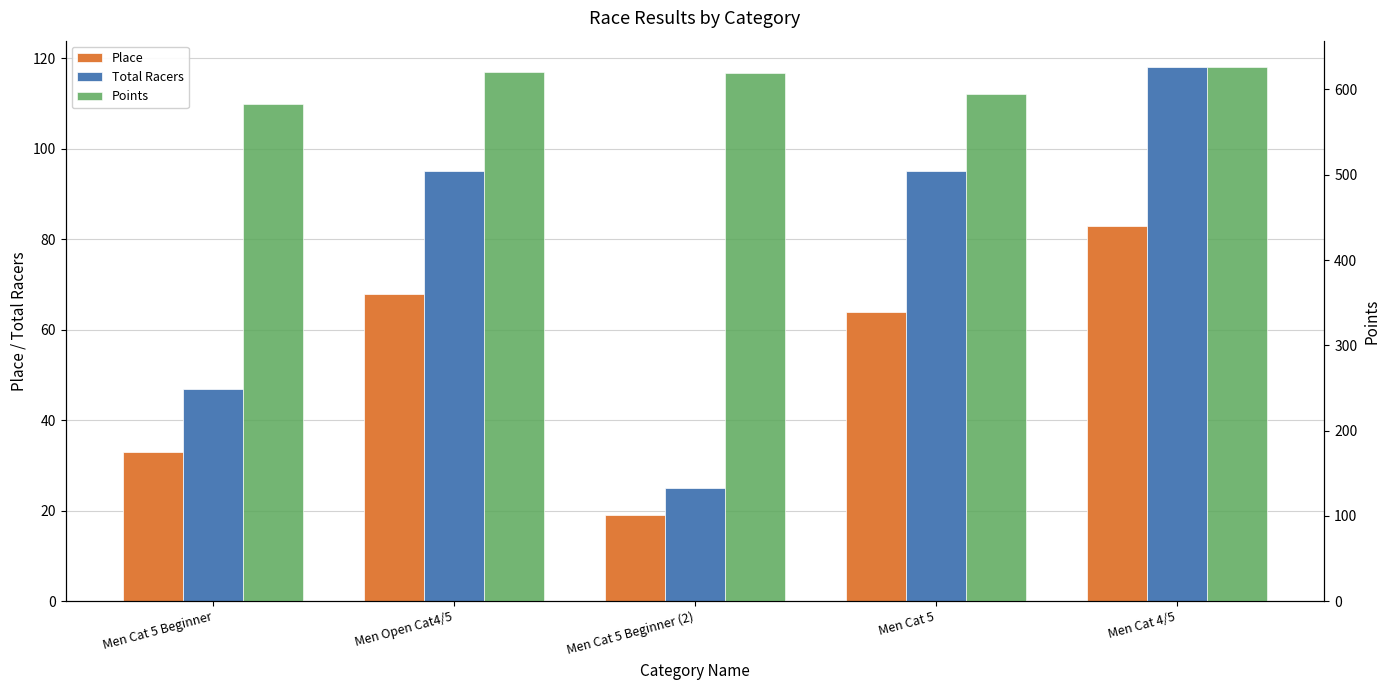

Which category has the lowest value across all series?

Men Cat 5 Beginner (2)